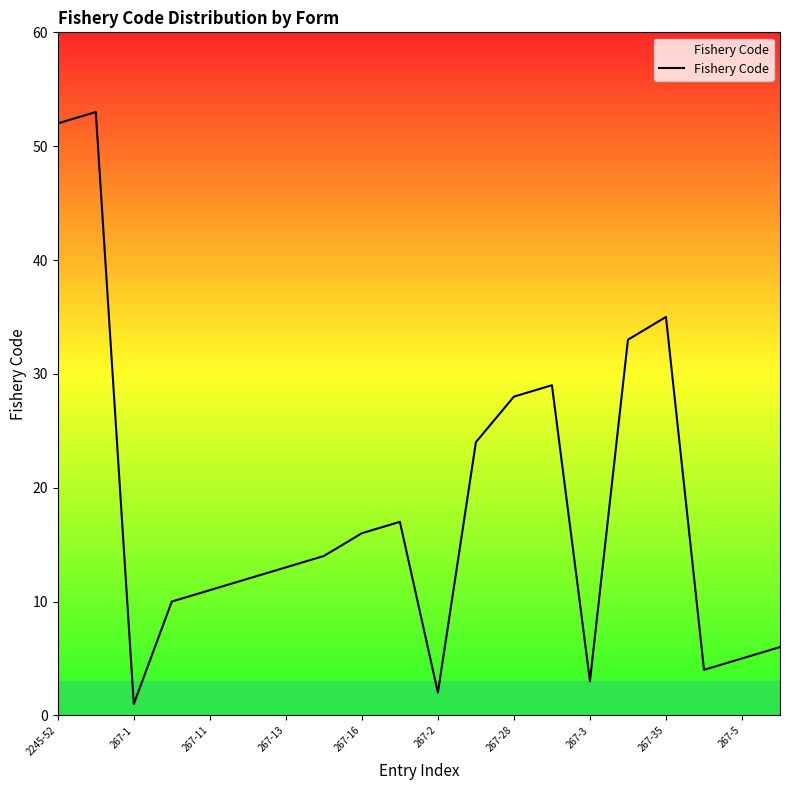

What is the greatest value displayed?

53